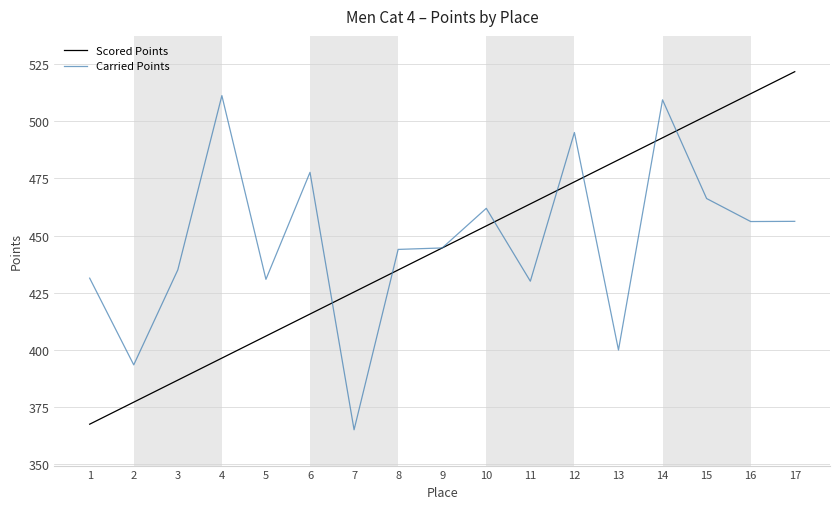

What is the total value across all series at 9?

889.2